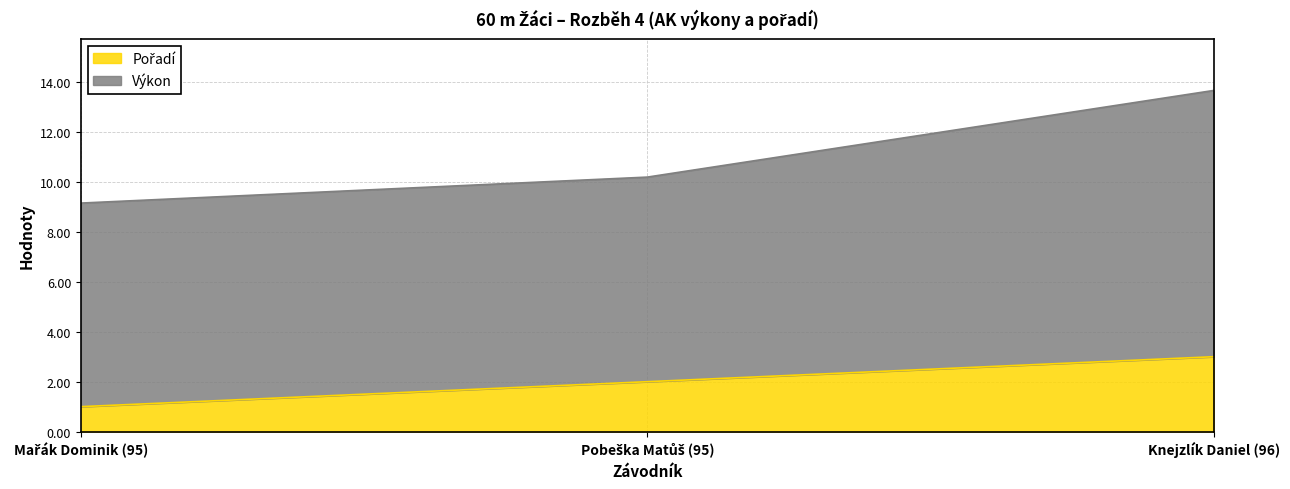

At which label does the data first exceed 2?

Knejzlík Daniel (96)